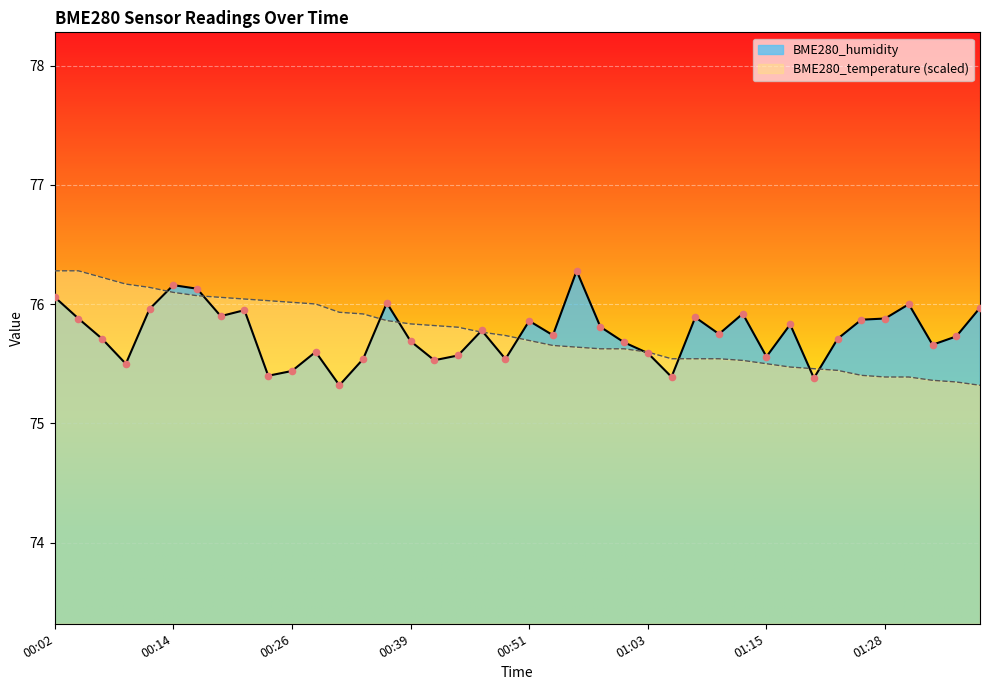

Which series contains the highest Y value?

BME280_humidity